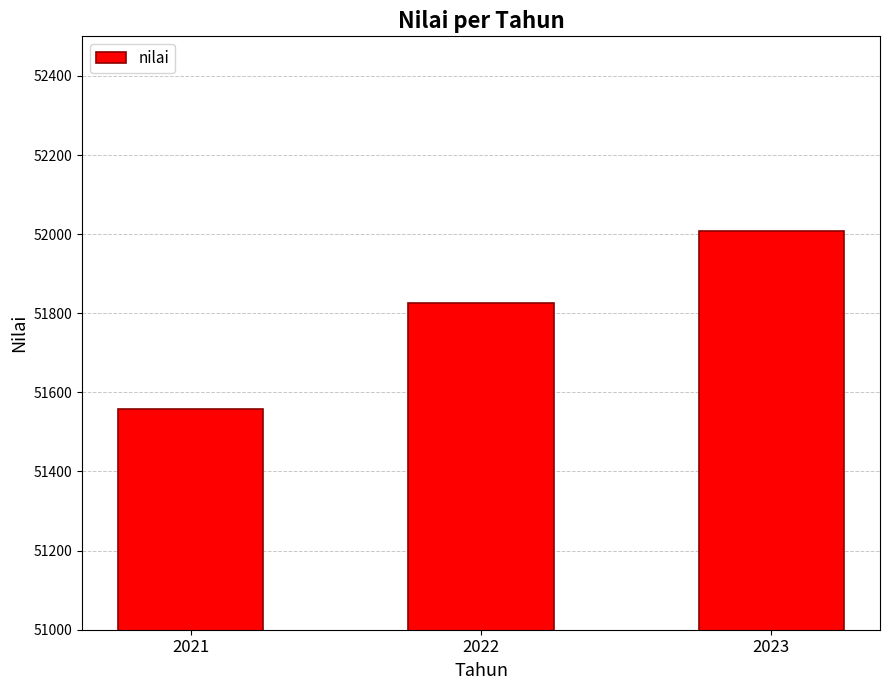

The chart shows a value of 52009 at 2023. True or false?

True